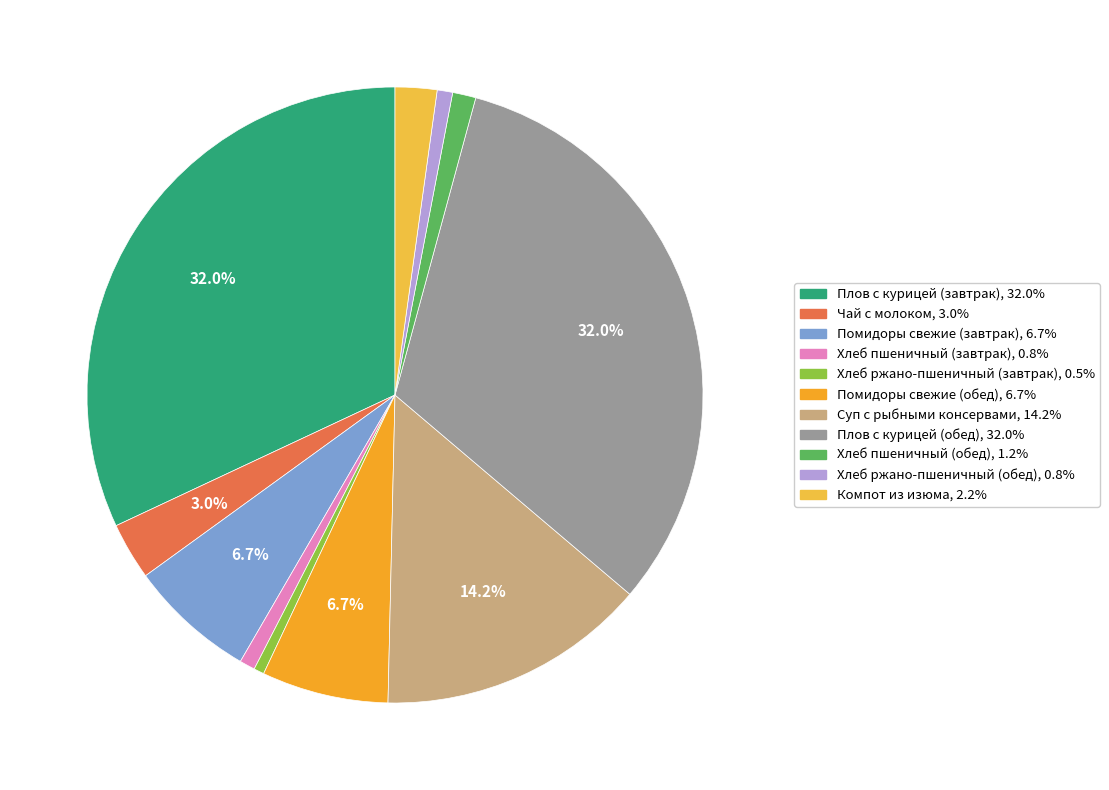

What is the ratio of the value at Компот из изюма to the value at Плов с курицей (обед)?

0.1